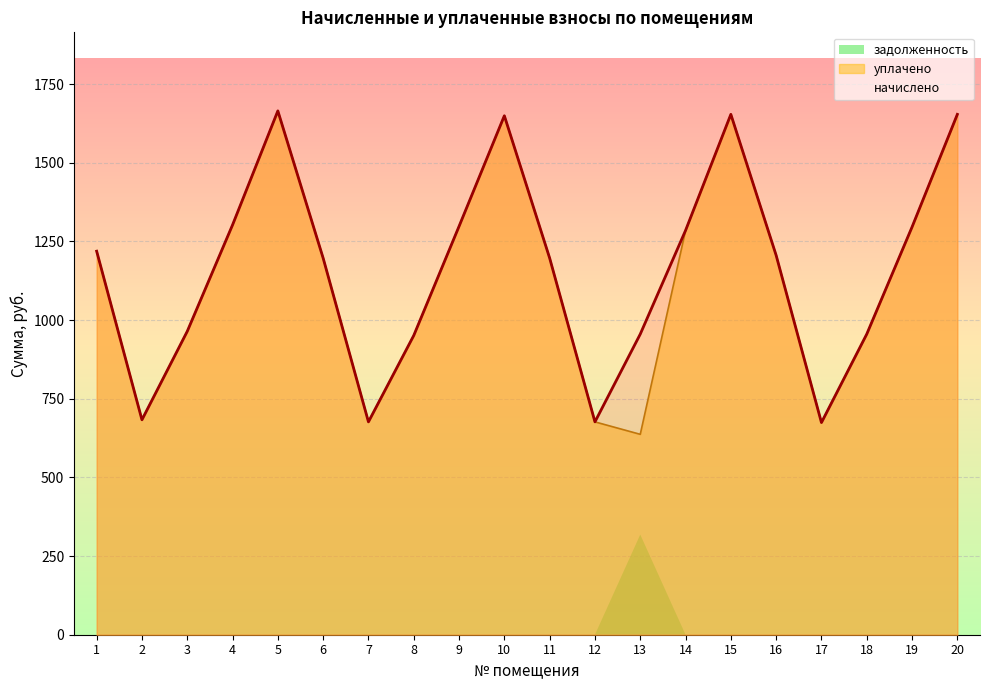

Reading right to left, transcribe all the data shown in this chart.

начислено: 1653.6	1295.6	955.3	674.2	1205.6	1653.6	1284.7	955.3	676.4	1196.8	1649.2	1297.8	950.9	676.4	1196.8	1664.6	1302.2	964.0	683.0	1218.8
уплачено: 1653.6	1295.6	955.3	674.2	1205.6	1653.6	1284.7	636.8	676.4	1196.8	1649.2	1297.8	950.9	676.4	1196.8	1664.6	1302.2	964.0	683.0	1218.8